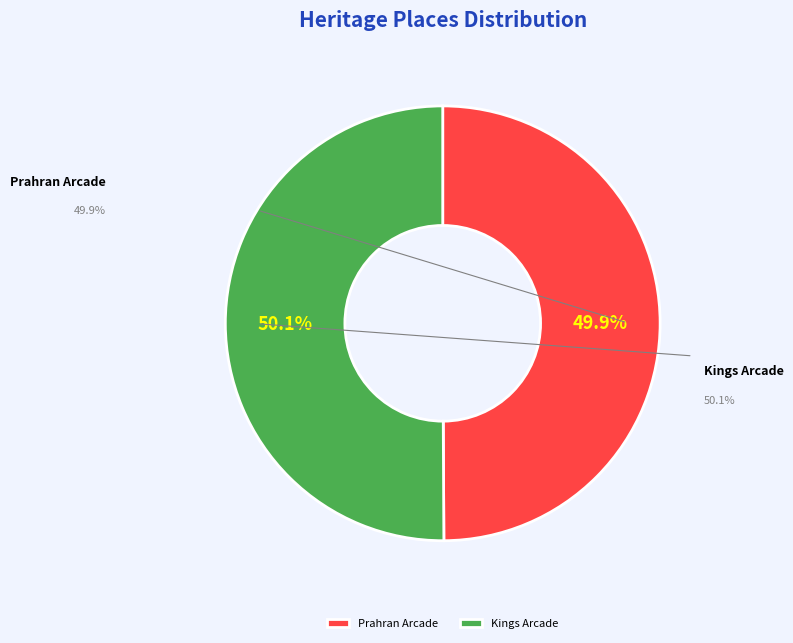

Count the number of slices in the pie.

2